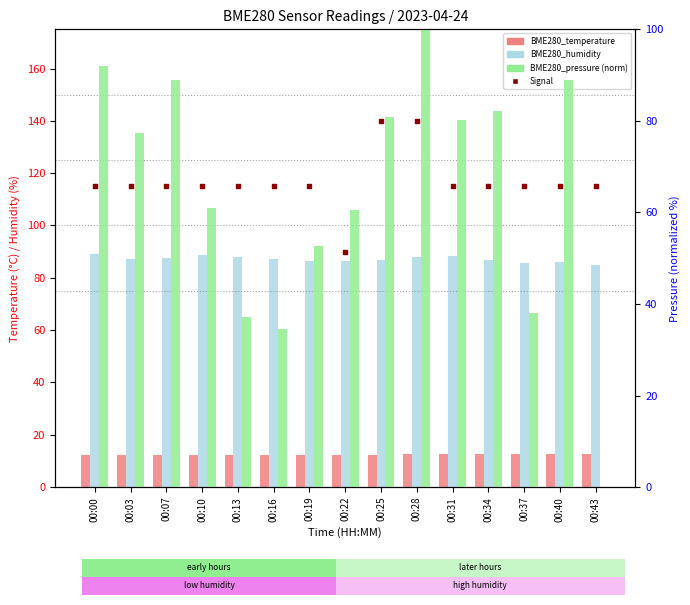

Which series has the largest total across all categories?

Signal